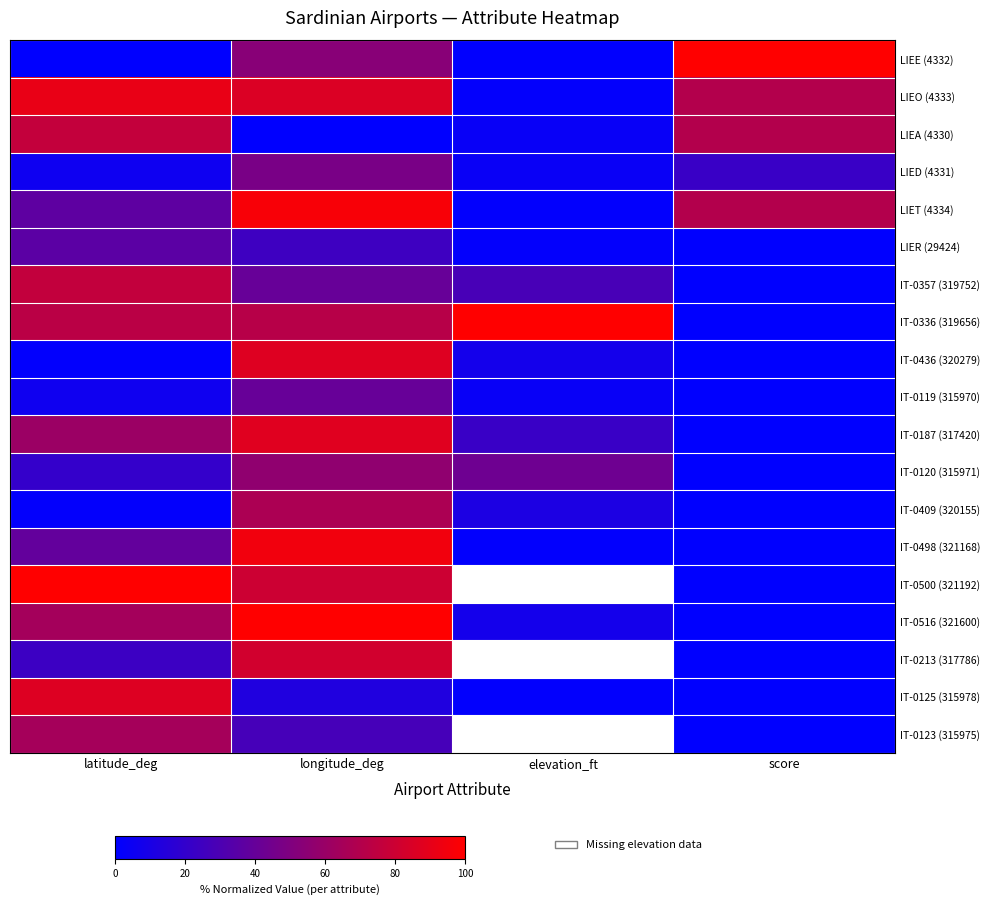

The LIEA (4330) series shows 0.3 at longitude_deg. True or false?

False